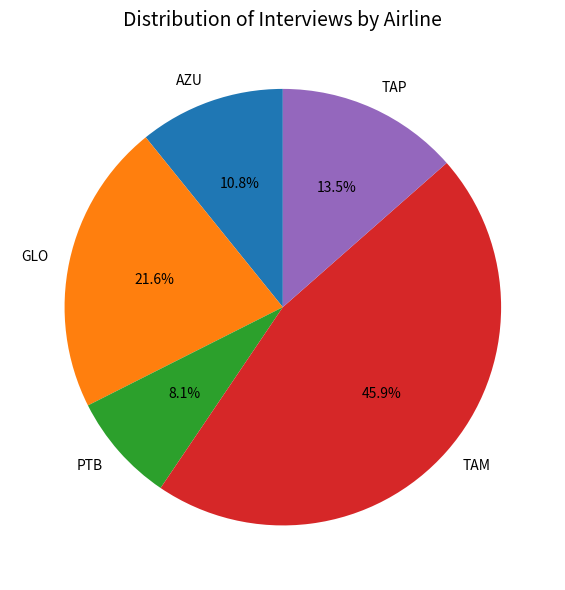

Is it true that TAM is 34% of the pie?

False